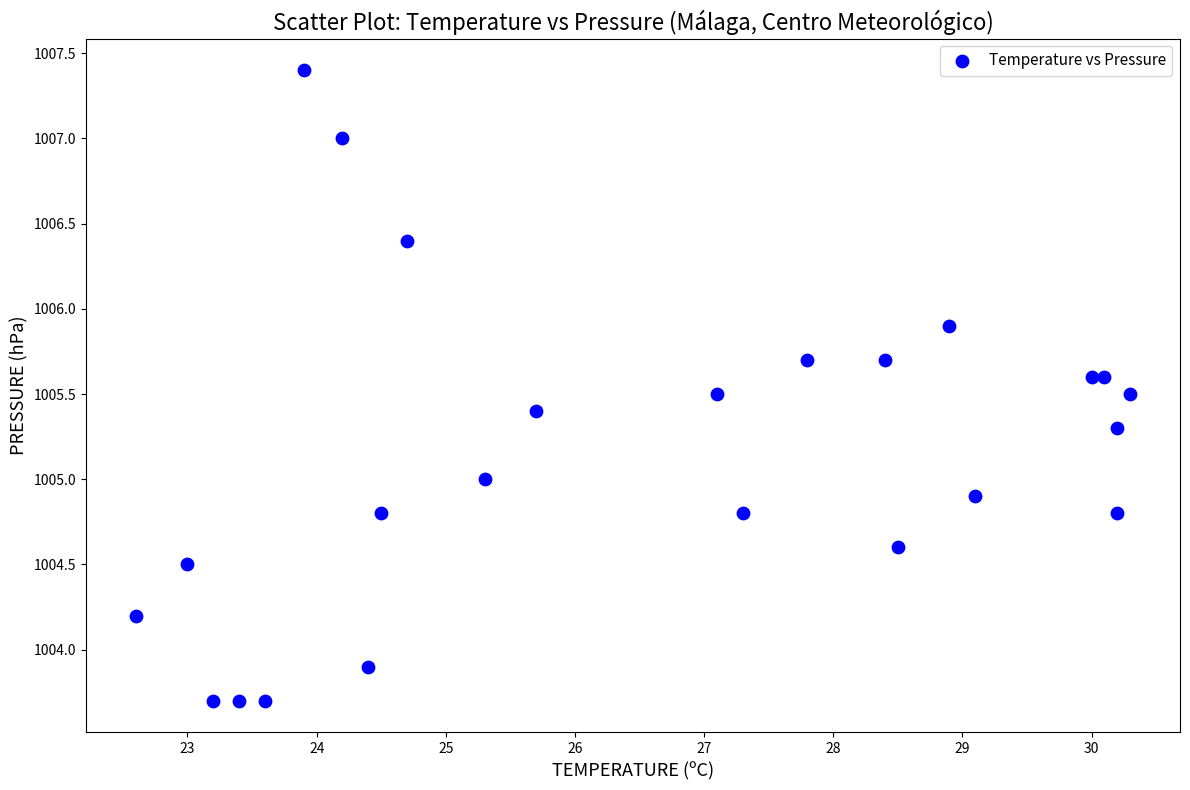

What is the range of Y values (max minus min)?

3.7